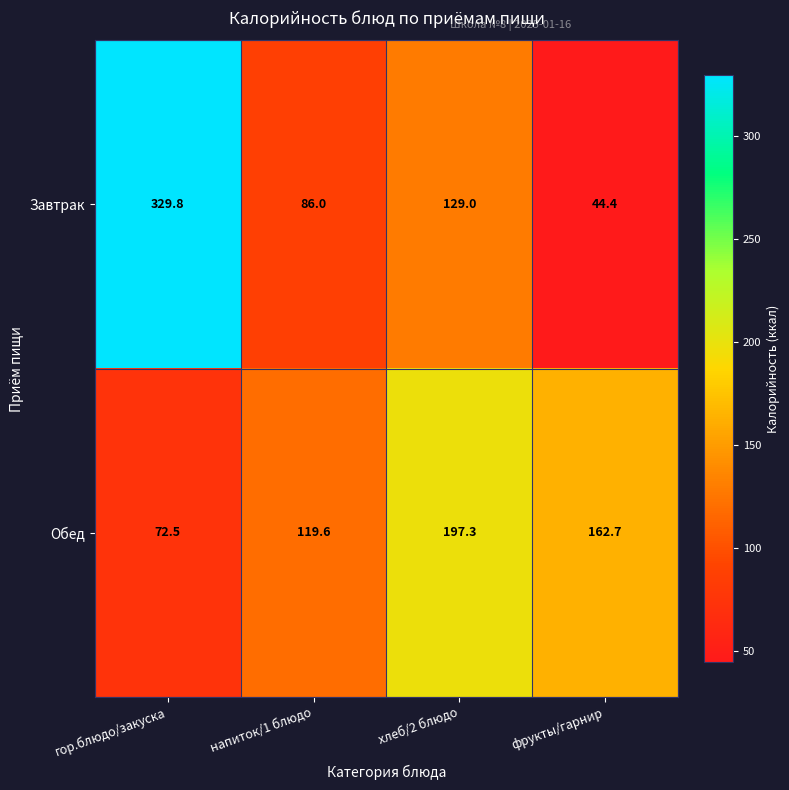

How many data points in Обед are above 162?

2